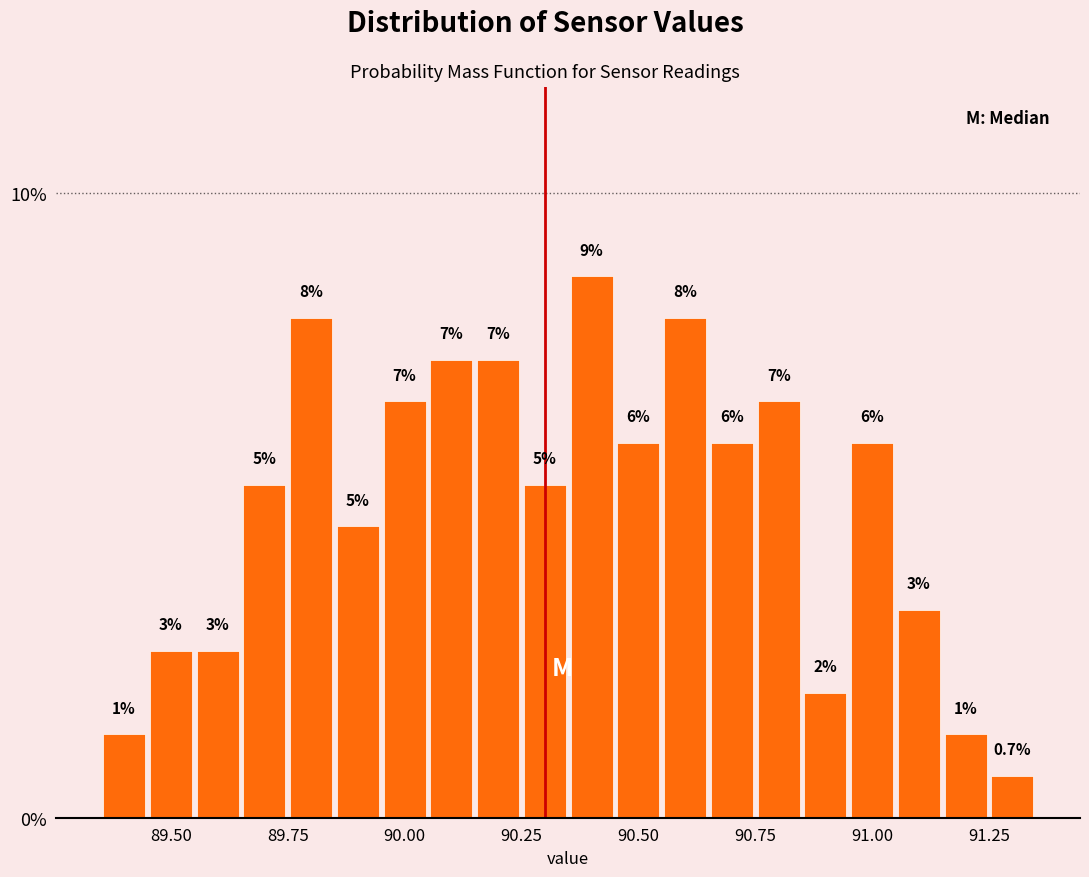

Around what value on the x-axis is the tallest bar? Give the approximate position of its centre, as read against the axis.

90.40